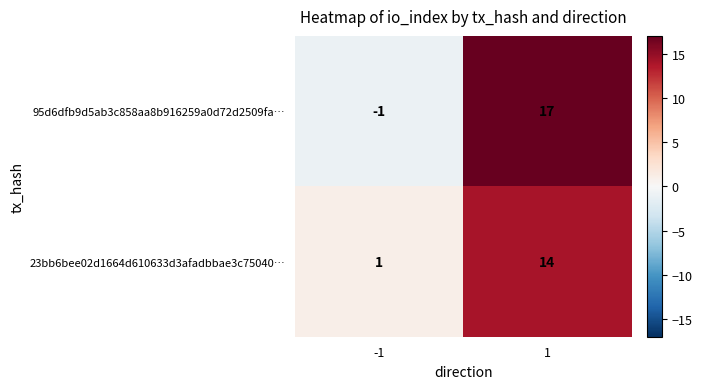

The 23bb6bee02d1664d610633d3afadbbae3c75040… series shows 22 at 1. True or false?

False